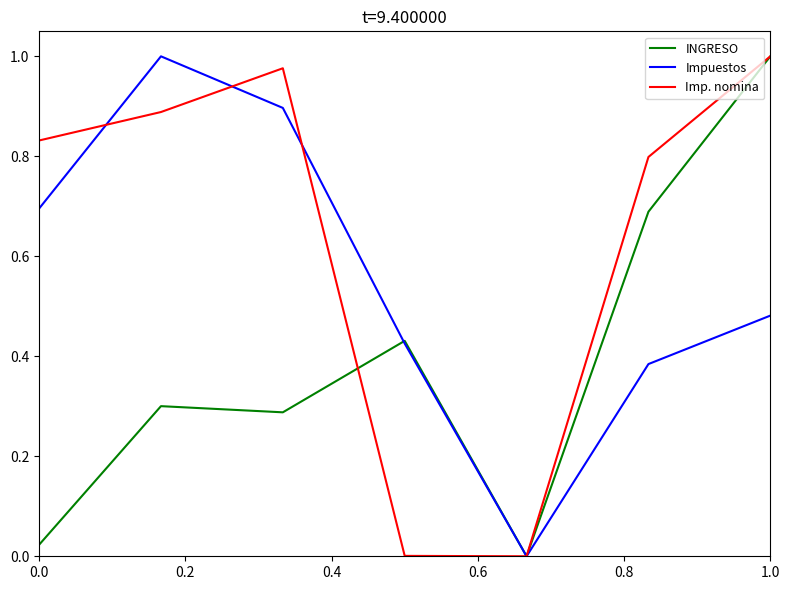

List the series in order of their overall mean, lowest first.

INGRESO, Impuestos, Imp. nomina